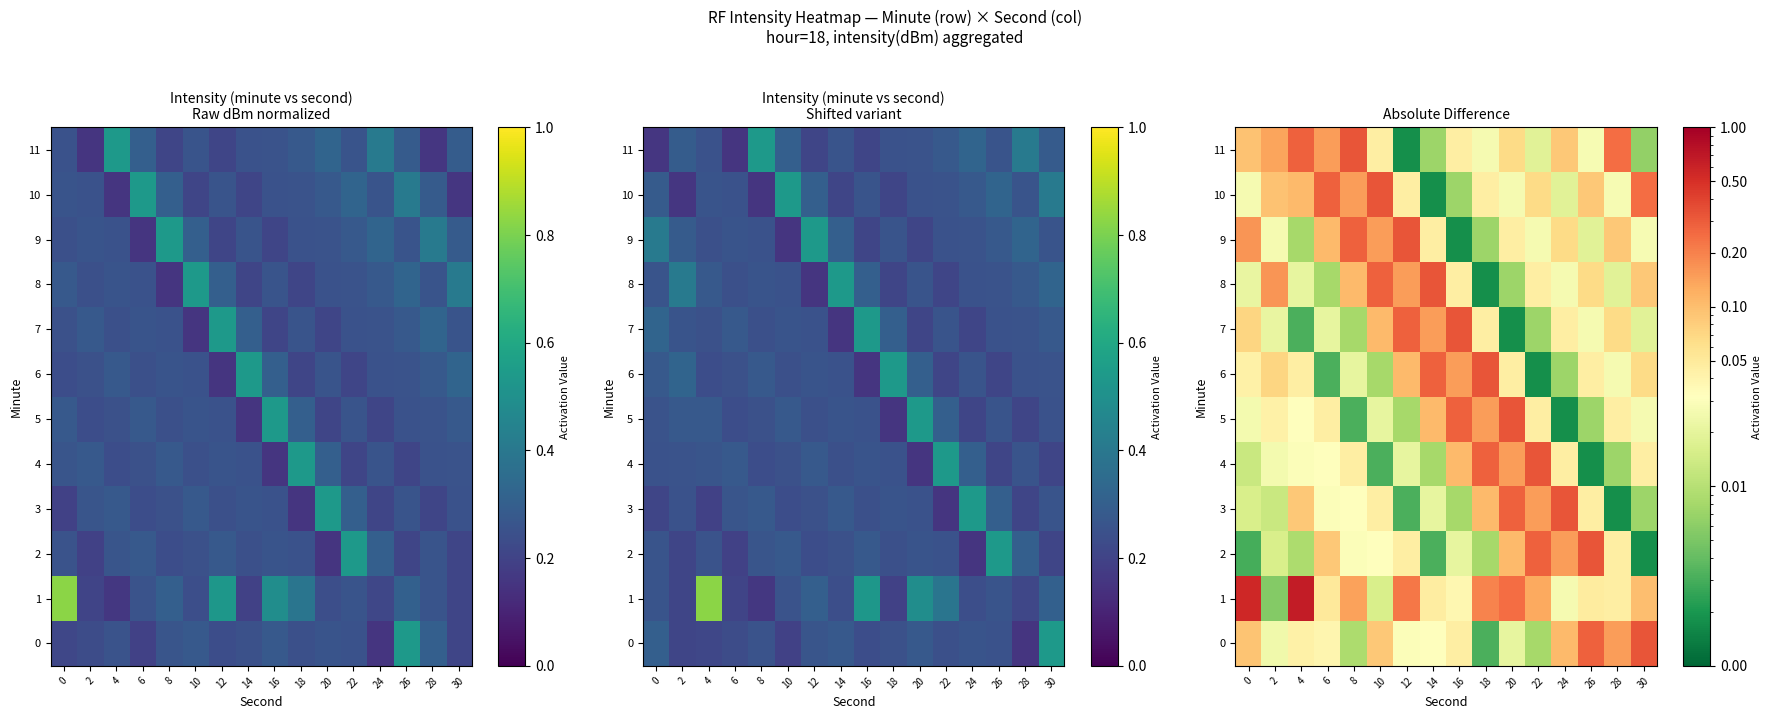

True or false: 11 has a value of 0.1 at 20.

True